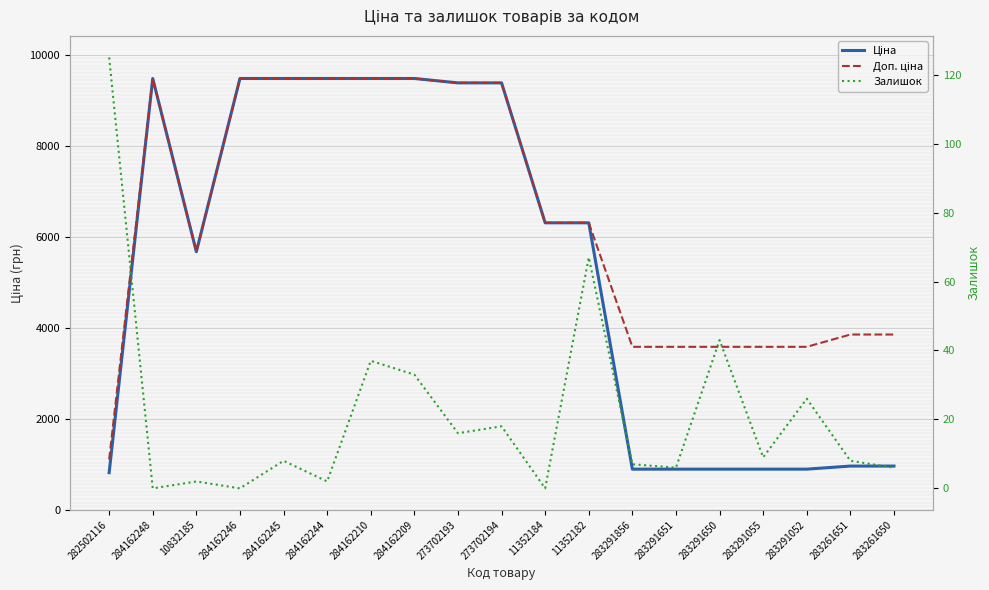

Which series changed the most between 284162210 and 283291650?

Ціна